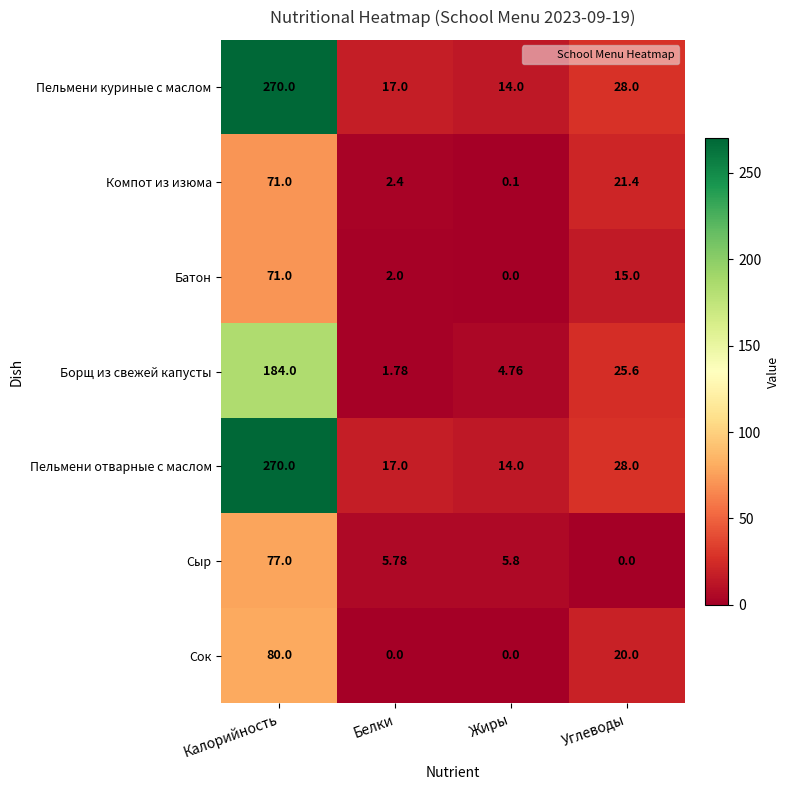

Which series changed the most between Жиры and Углеводы?

Компот из изюма